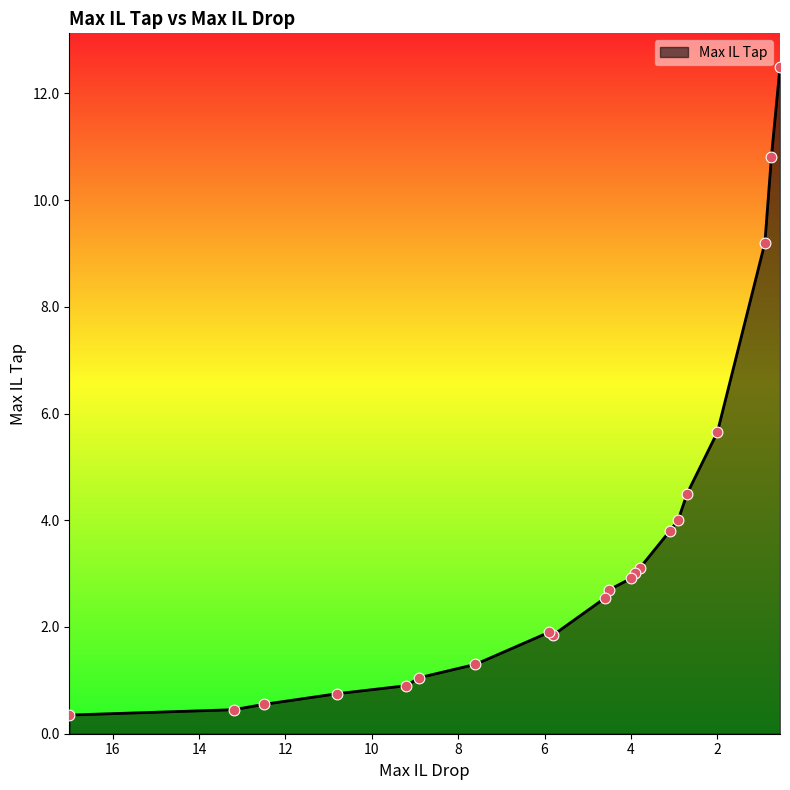

What is the change in value from 0.9 to 0.55?

+3.3